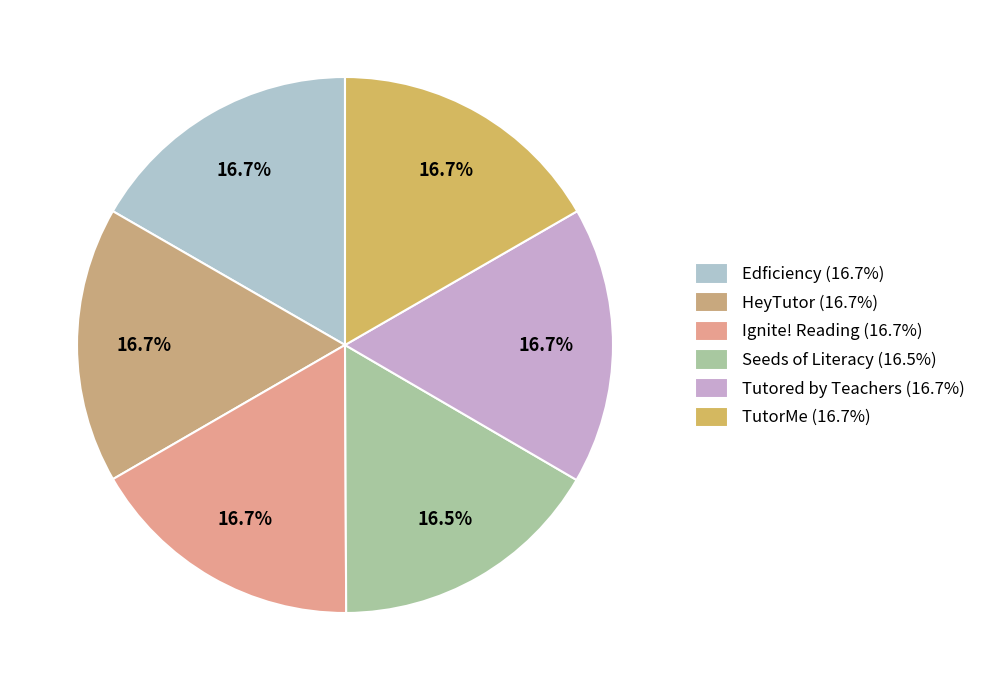

To the nearest percent, what is the average slice percentage?

17%